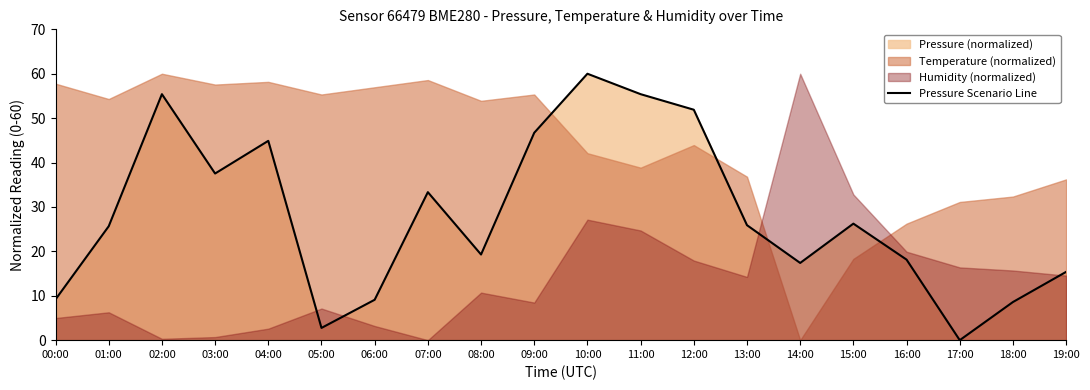

Rank the categories by value from highest to lowest.

10:00, 02:00, 11:00, 12:00, 09:00, 04:00, 03:00, 07:00, 15:00, 13:00, 01:00, 08:00, 16:00, 14:00, 19:00, 00:00, 06:00, 18:00, 05:00, 17:00